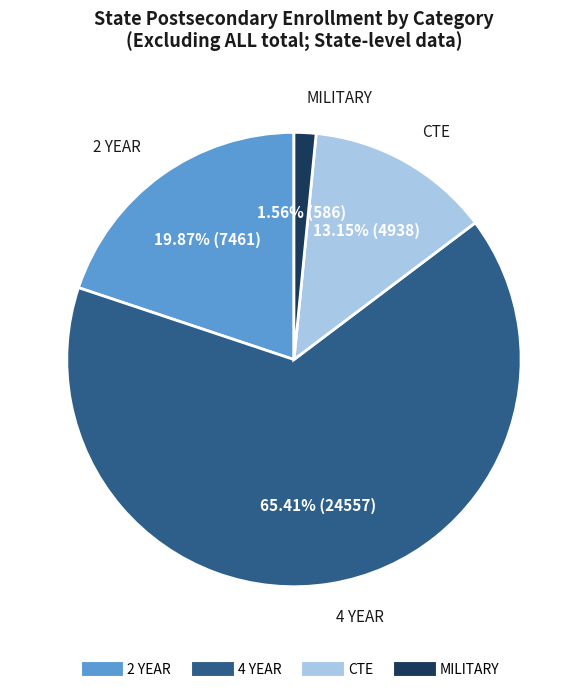

What portion of the pie excludes 4 YEAR?

34.6%